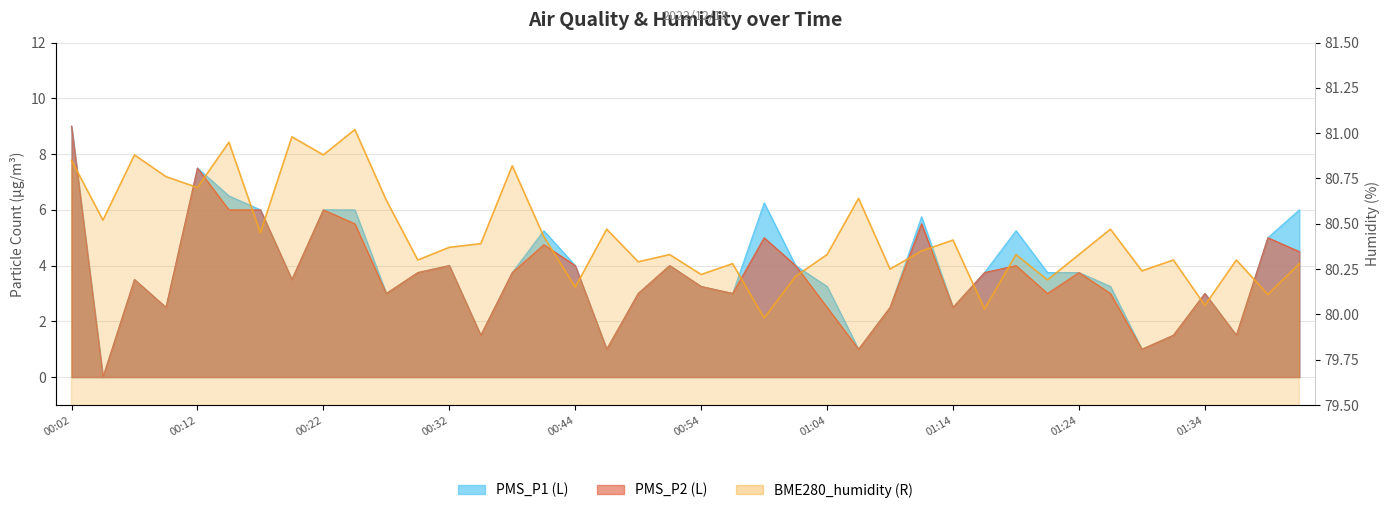

Reading right to left, extract all data points from this chart.

PMS_P1: 01:41=6.0	01:38=5.0	01:36=1.5	01:34=3.0	01:31=1.5	01:29=1.0	01:26=3.2	01:24=3.8	01:21=3.8	01:19=5.2	01:16=3.8	01:14=2.5	01:11=5.8	01:09=2.5	01:06=1.0	01:04=3.2	01:01=4.0	00:59=6.2	00:57=3.0	00:54=3.2	00:52=4.0	00:49=3.0	00:47=1.0	00:44=4.0	00:39=5.2	00:36=3.8	00:34=1.5	00:32=4.0	00:29=3.8	00:27=3.0	00:24=6.0	00:22=6.0	00:19=3.5	00:17=6.0	00:14=6.5	00:12=7.5	00:09=2.5	00:07=3.5	00:04=0.0	00:02=9.0
PMS_P2: 01:41=4.5	01:38=5.0	01:36=1.5	01:34=3.0	01:31=1.5	01:29=1.0	01:26=3.0	01:24=3.8	01:21=3.0	01:19=4.0	01:16=3.8	01:14=2.5	01:11=5.5	01:09=2.5	01:06=1.0	01:04=2.5	01:01=4.0	00:59=5.0	00:57=3.0	00:54=3.2	00:52=4.0	00:49=3.0	00:47=1.0	00:44=4.0	00:39=4.8	00:36=3.8	00:34=1.5	00:32=4.0	00:29=3.8	00:27=3.0	00:24=5.5	00:22=6.0	00:19=3.5	00:17=6.0	00:14=6.0	00:12=7.5	00:09=2.5	00:07=3.5	00:04=0.0	00:02=9.0
BME280_humidity: 01:41=80.3	01:38=80.1	01:36=80.3	01:34=80.0	01:31=80.3	01:29=80.2	01:26=80.5	01:24=80.3	01:21=80.2	01:19=80.3	01:16=80.0	01:14=80.4	01:11=80.3	01:09=80.2	01:06=80.6	01:04=80.3	01:01=80.2	00:59=80.0	00:57=80.3	00:54=80.2	00:52=80.3	00:49=80.3	00:47=80.5	00:44=80.2	00:39=80.4	00:36=80.8	00:34=80.4	00:32=80.4	00:29=80.3	00:27=80.6	00:24=81.0	00:22=80.9	00:19=81.0	00:17=80.5	00:14=81.0	00:12=80.7	00:09=80.8	00:07=80.9	00:04=80.5	00:02=80.8